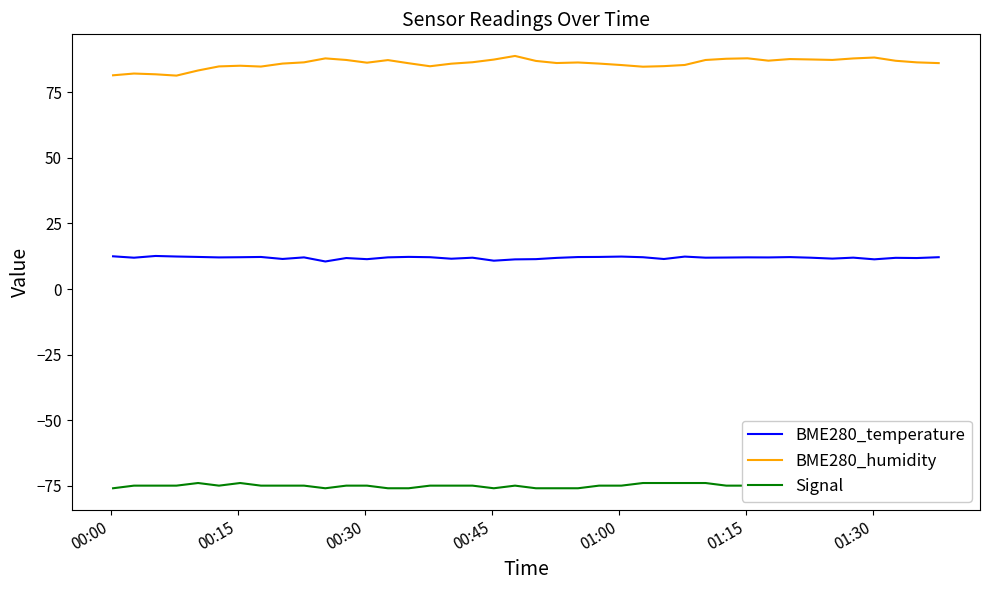

What is the lowest value of the BME280_humidity series?

81.4